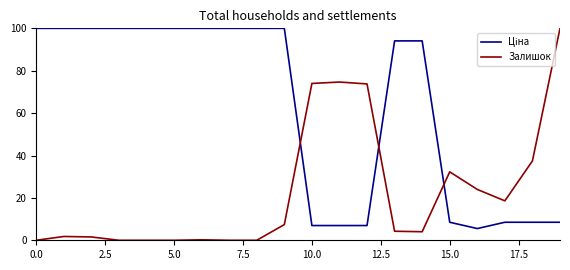

What is the label of the 7th point from the right?

13